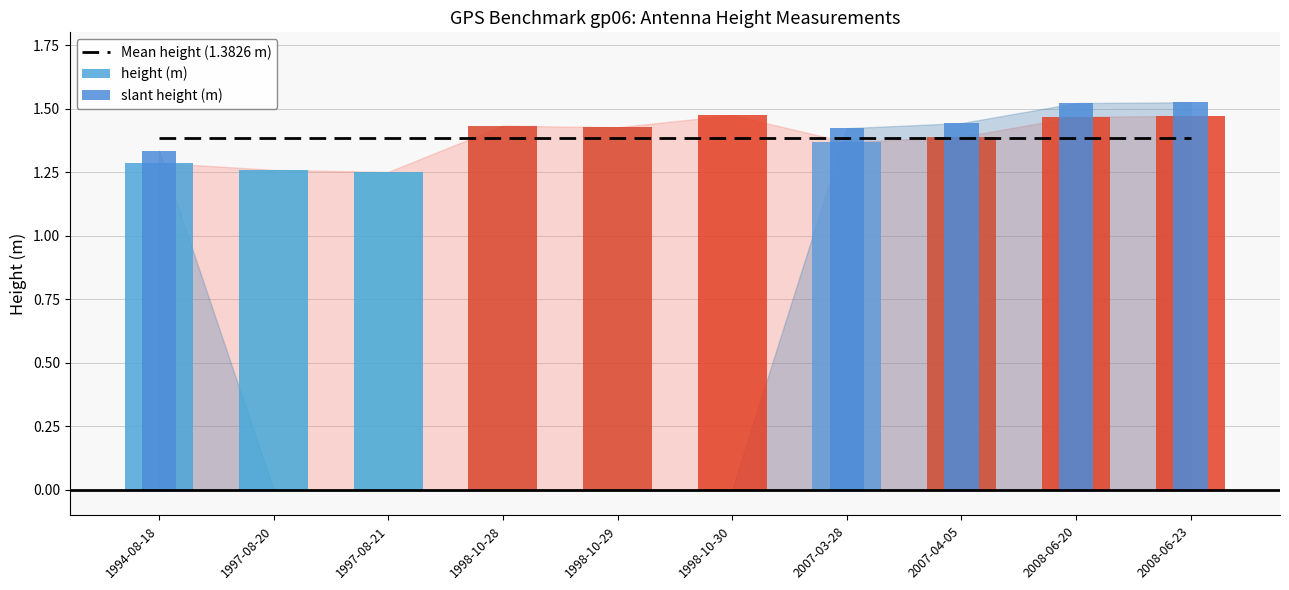

How many groups of bars are there?

10